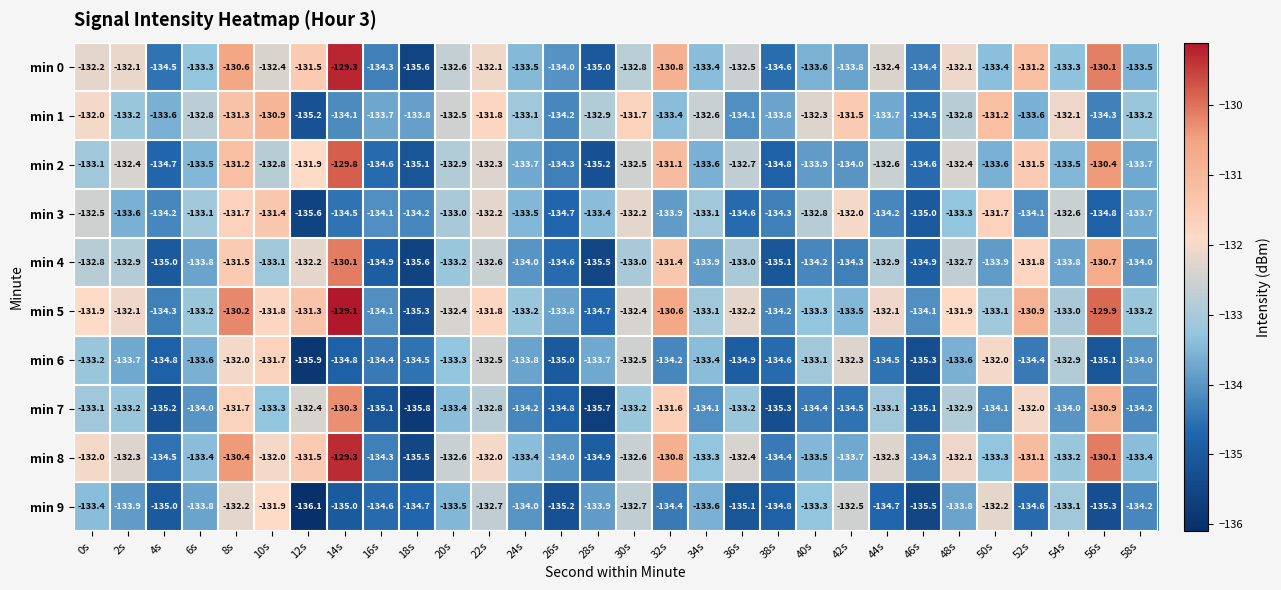

What is the difference between the highest and lowest values at 34s?

1.5